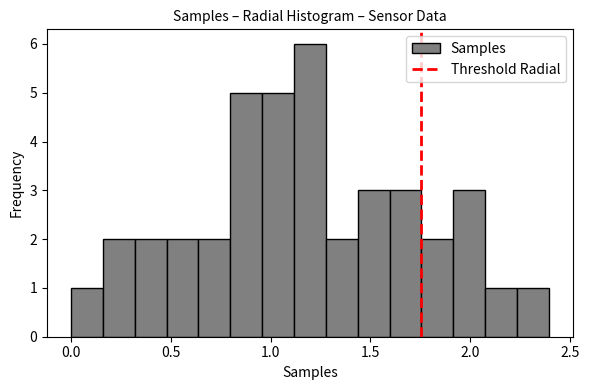

Read against the x-axis, roughly where is the centre of the tallest bar?

1.20